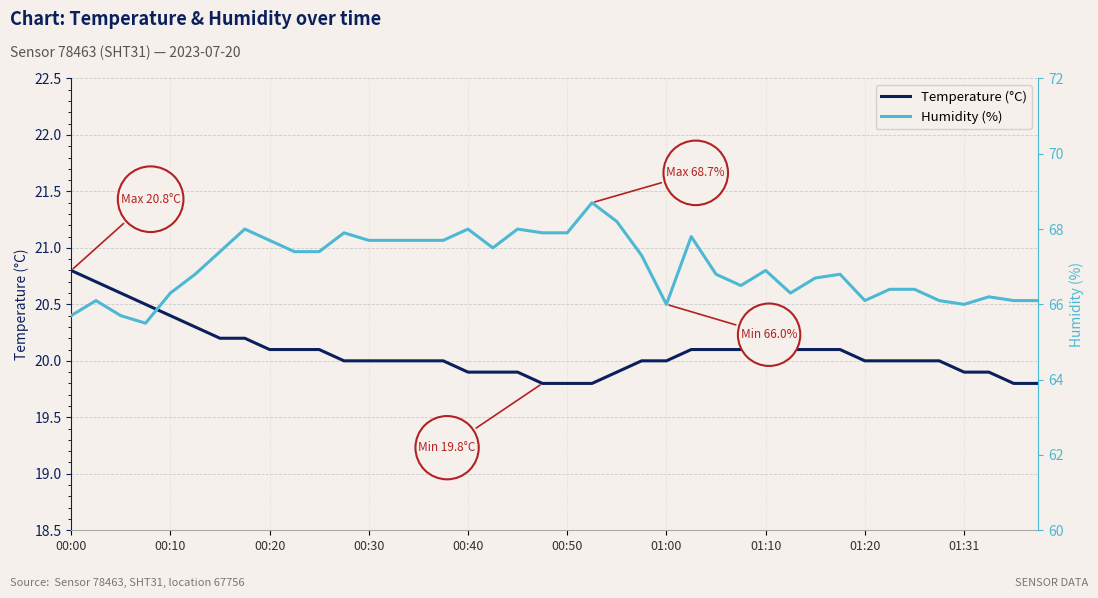

What is the difference between the second highest and second lowest values in the Humidity (%) series?

2.5